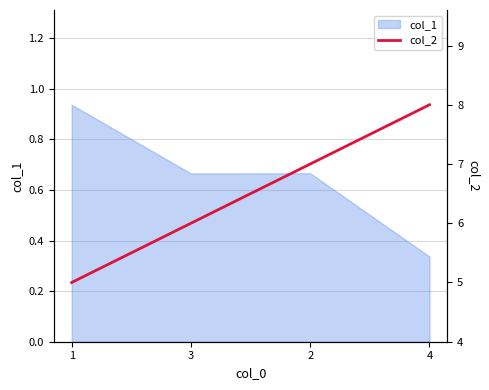

What is the sum of all values?

26